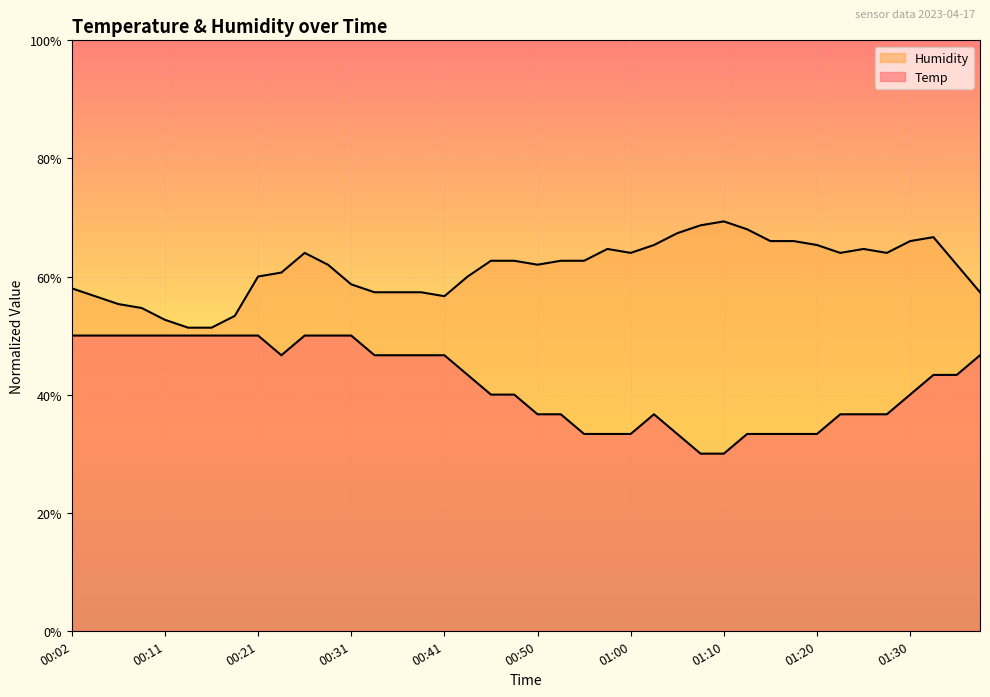

What is the difference between the Temp values at 00:09 and 01:10?

20.0